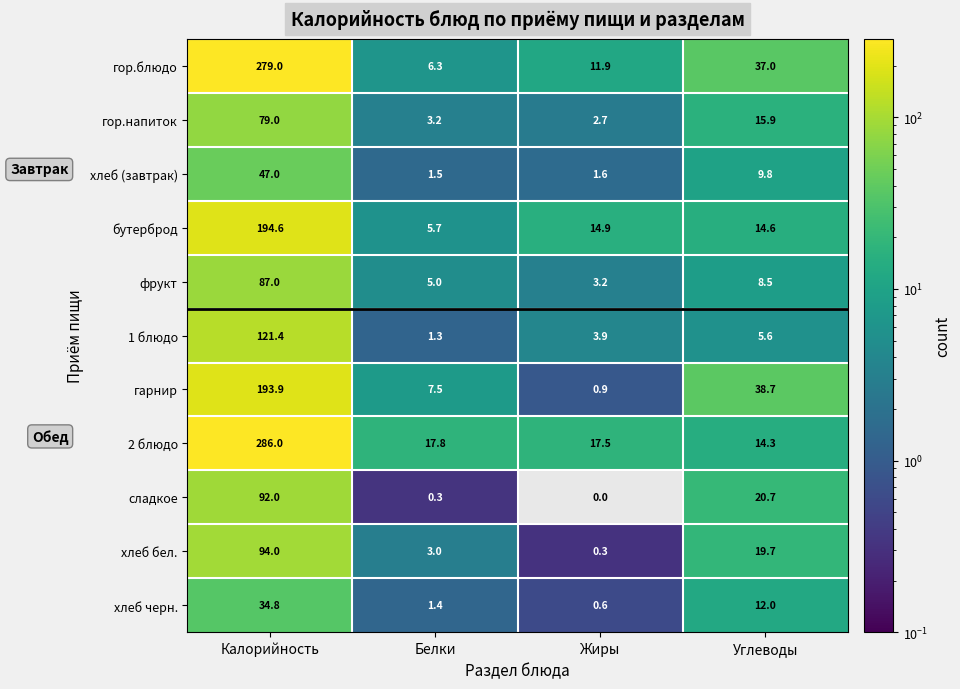

The value of гор.блюдо at Жиры is 8.0. True or false?

False